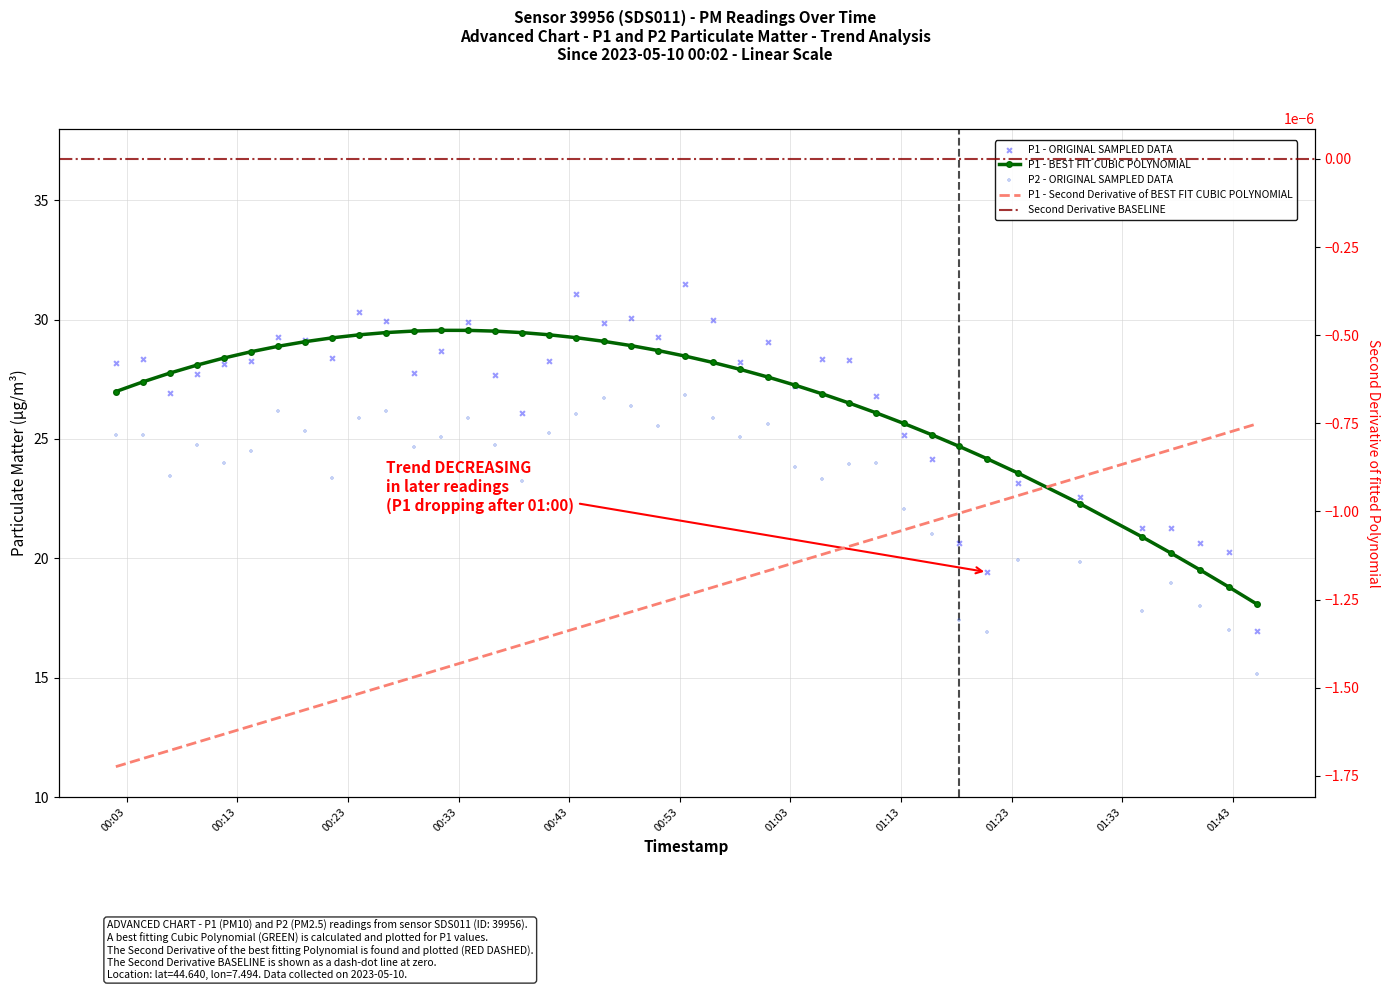

Which series has the widest spread of Y values?

P1